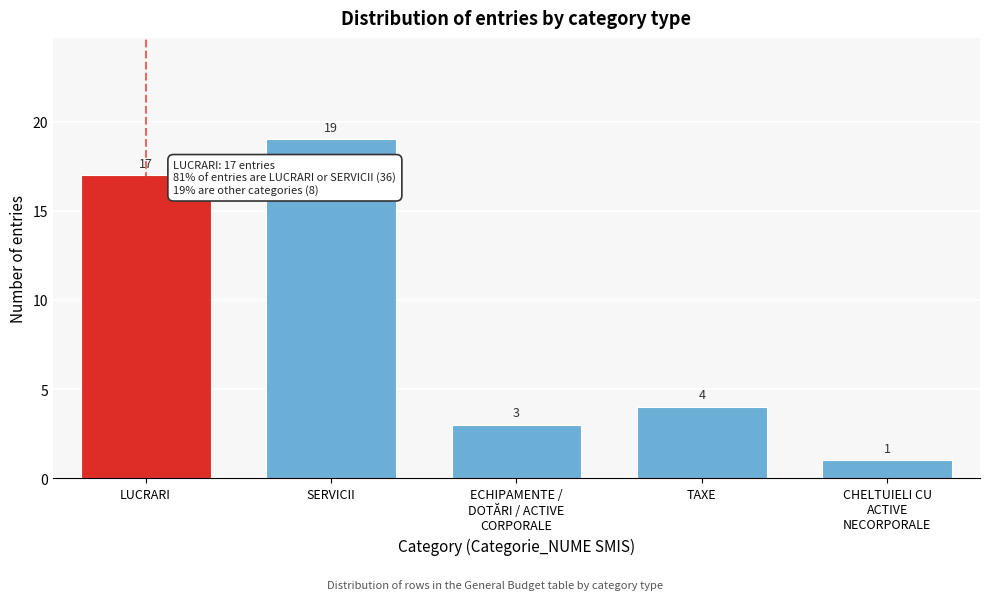

Reading left to right, list all the values displayed in this chart.

17	19	3	4	1